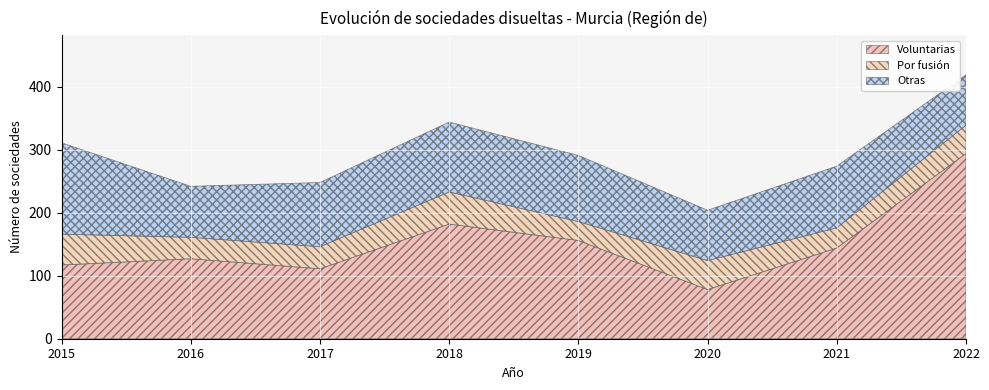

Reading left to right, transcribe all the data shown in this chart.

Voluntarias: 117	127	111	182	156	78	144	294
Por fusión: 49	34	35	51	30	46	32	45
Otras: 145	81	102	111	105	80	98	80